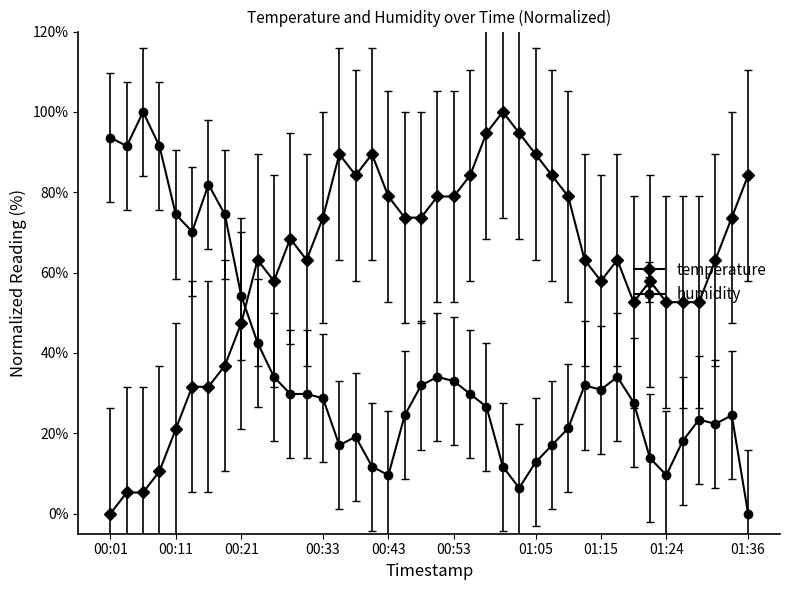

What is the value of the temperature point at the 10th from the left?

63.2